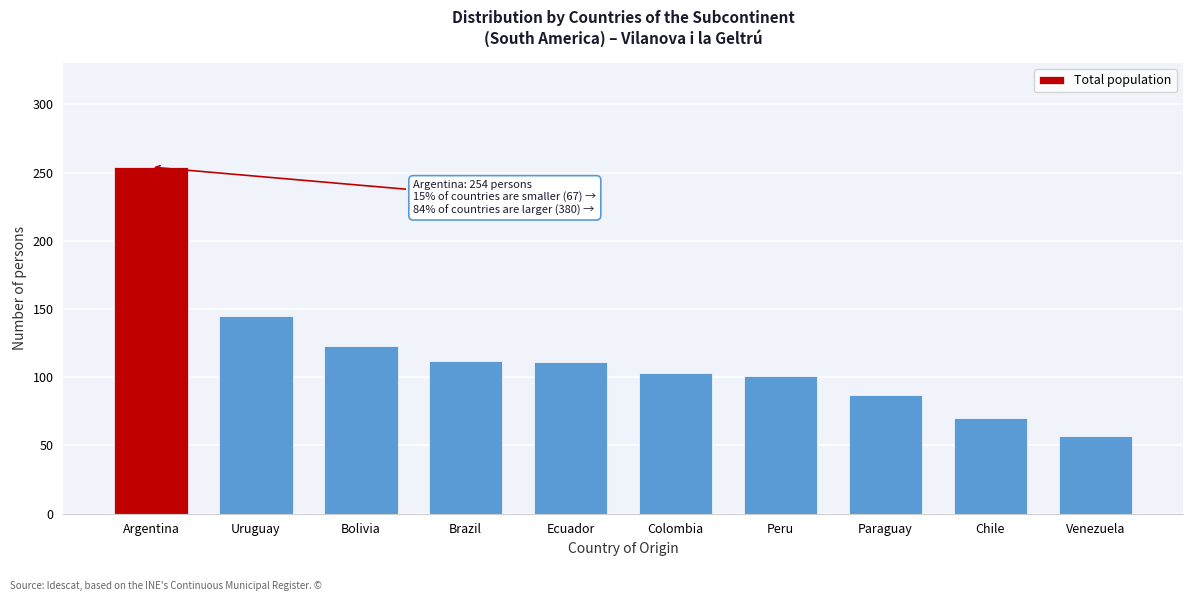

At which label is the value closest to 155?

Uruguay